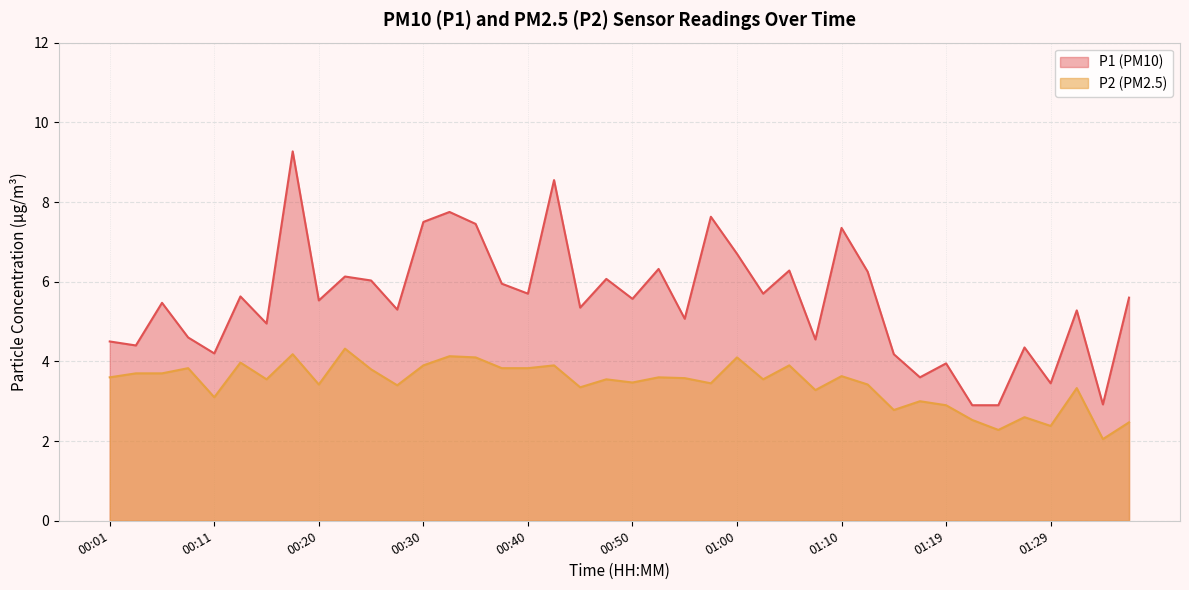

The P1 series shows 4.1 at 00:35. True or false?

False